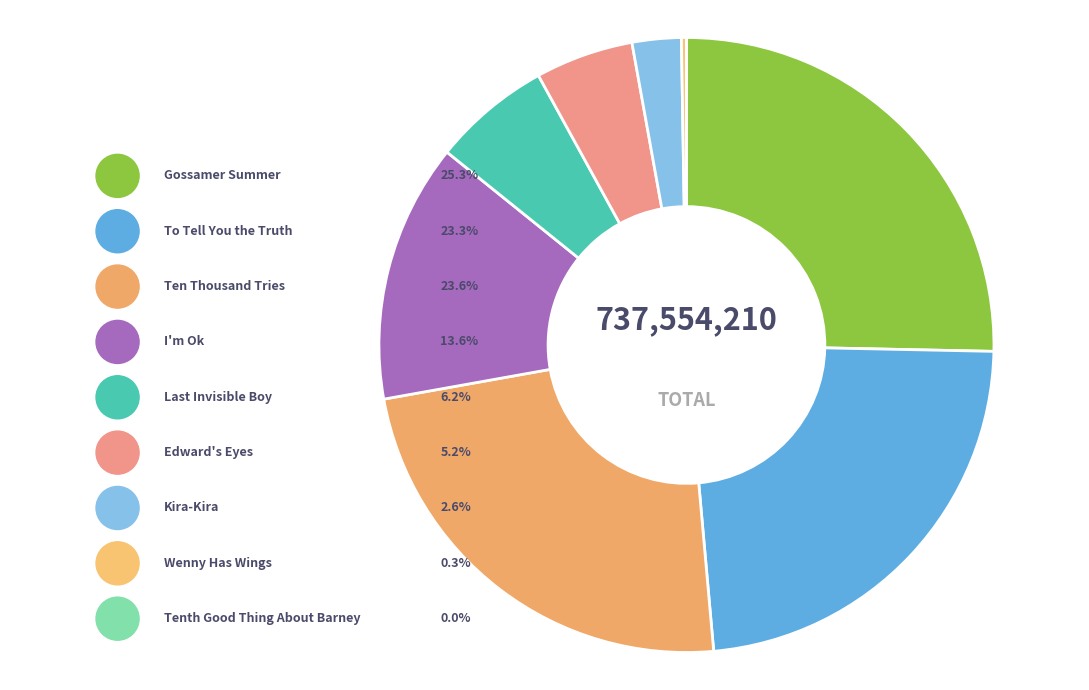

Rank the categories by value from highest to lowest.

Gossamer Summer, Ten Thousand Tries, To Tell You the Truth, I'm Ok, Last Invisible Boy, Edward's Eyes, Kira-Kira, Wenny Has Wings, Tenth Good Thing About Barney